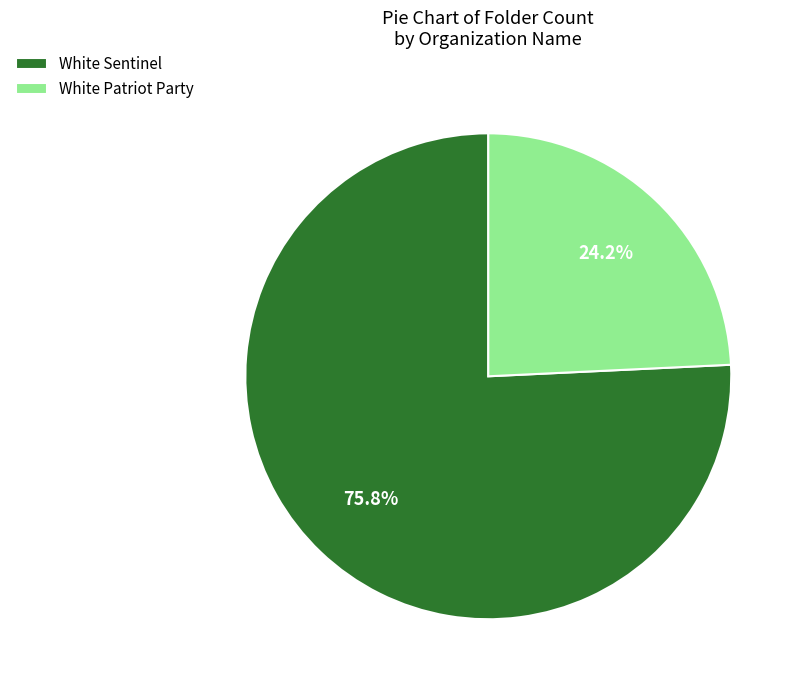

What is the smallest slice in the pie chart?

White Patriot Party